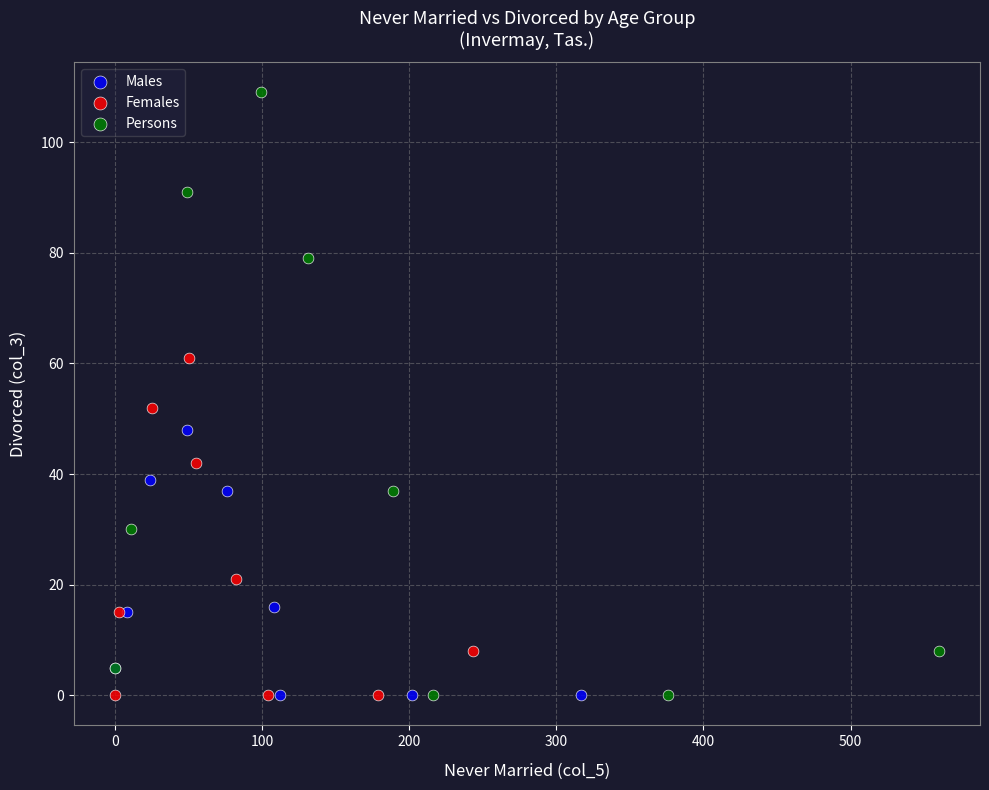

Which series has the largest Y range (max minus min)?

Persons